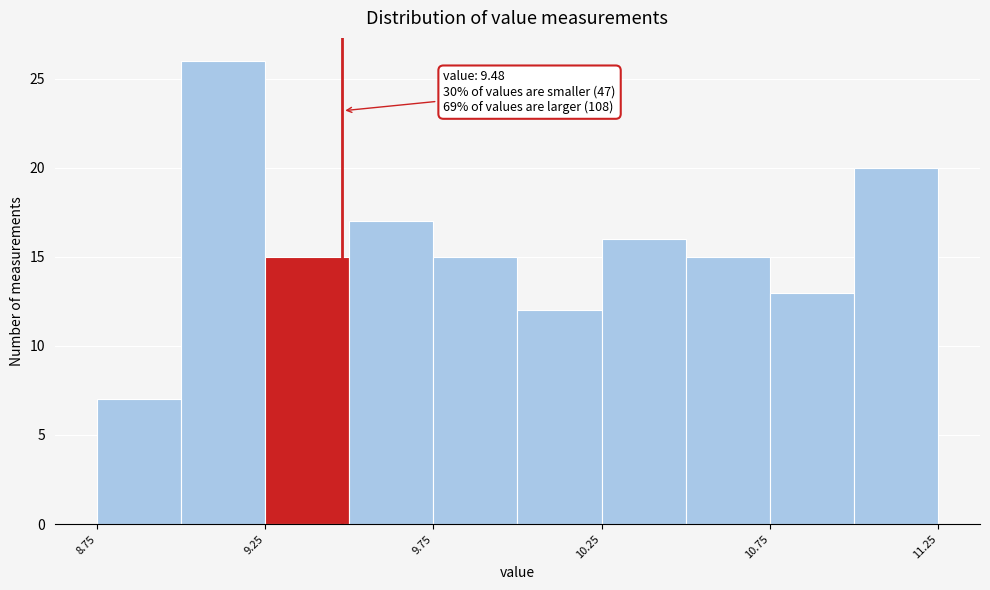

Which range on the x-axis has the tallest bar?

9.00 to 9.25